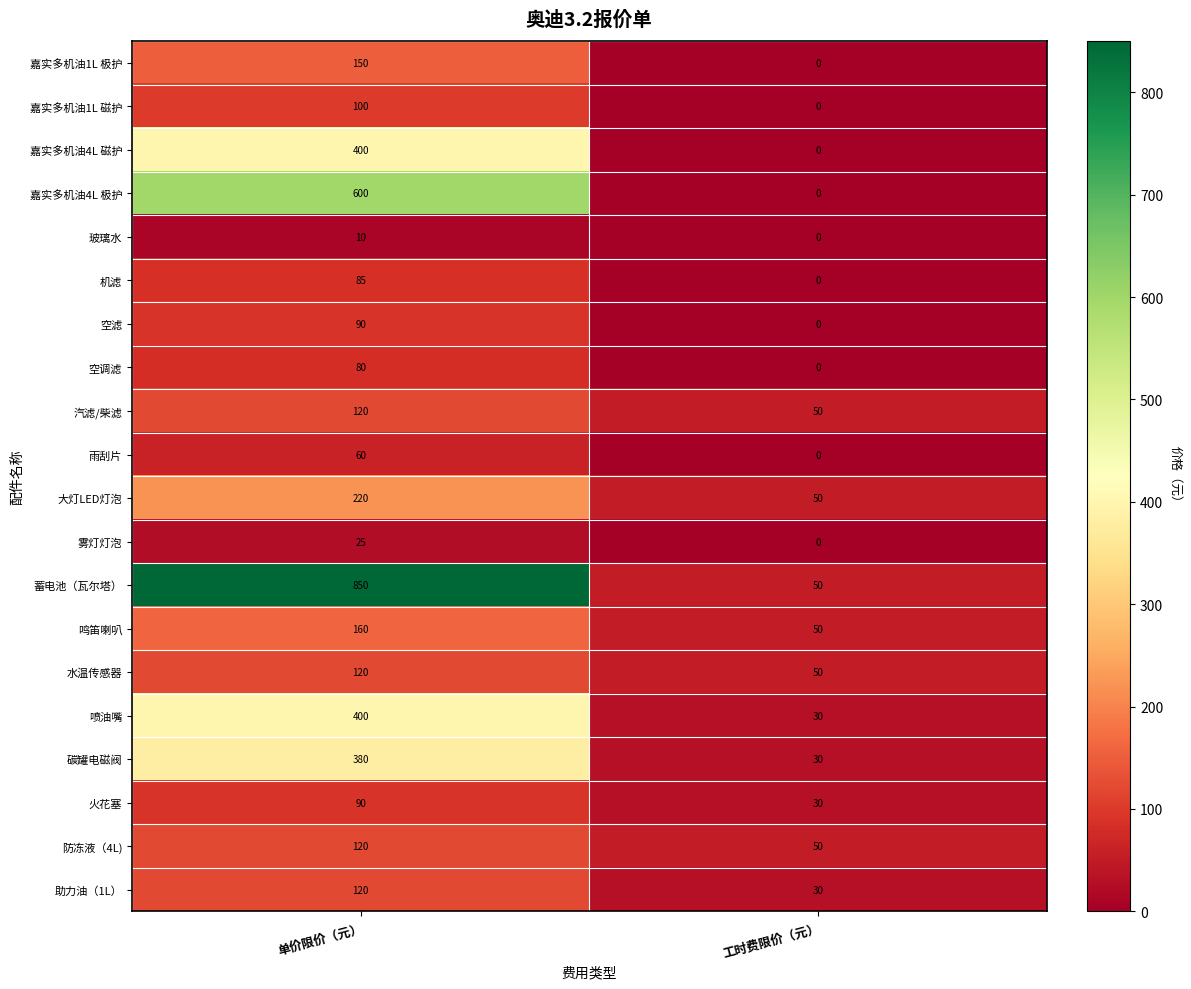

What is the maximum value shown in the chart?

850